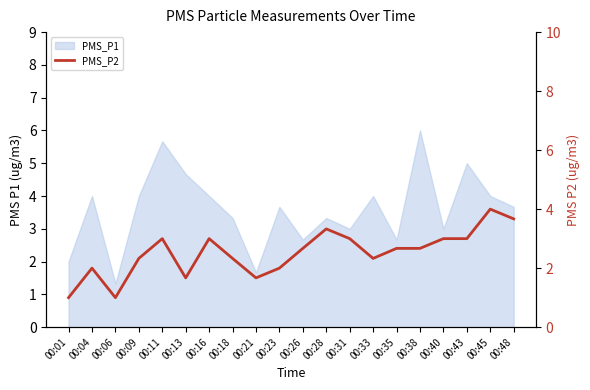

What is the difference between the maximum and second lowest values?

3.0